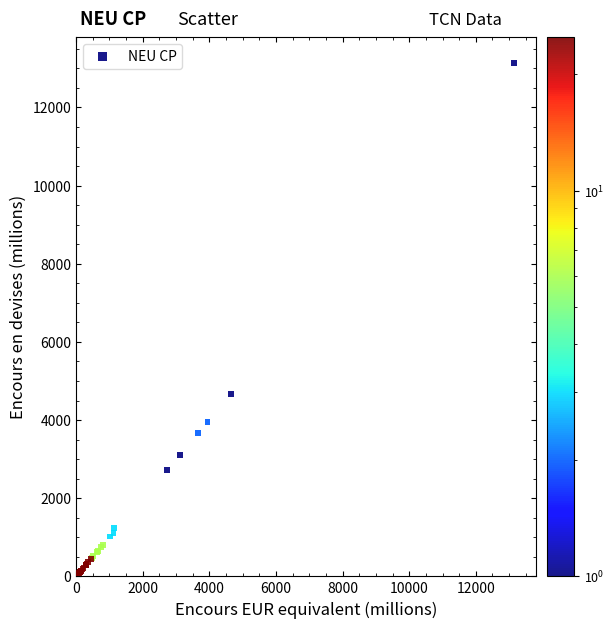

What Y value in the scatter plot is closest to 6575?

4658.5